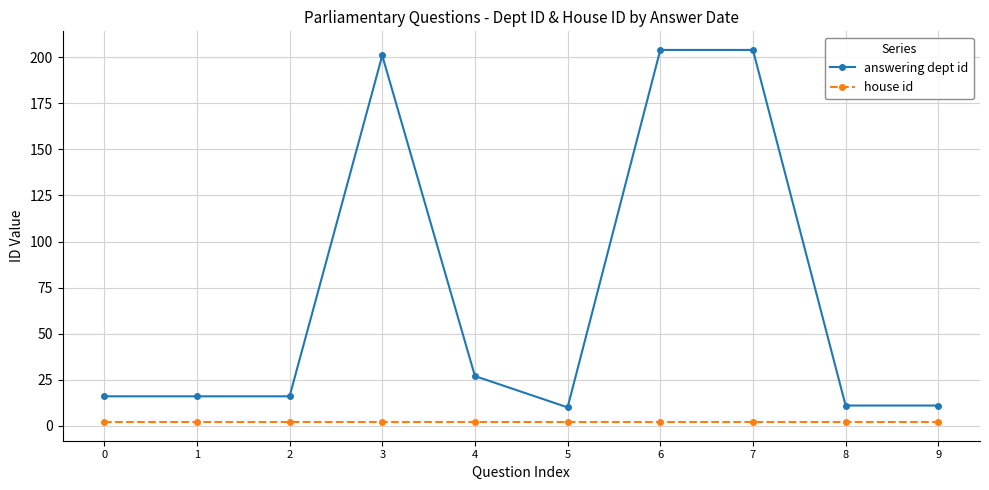

What is the minimum value for answering dept id?

10